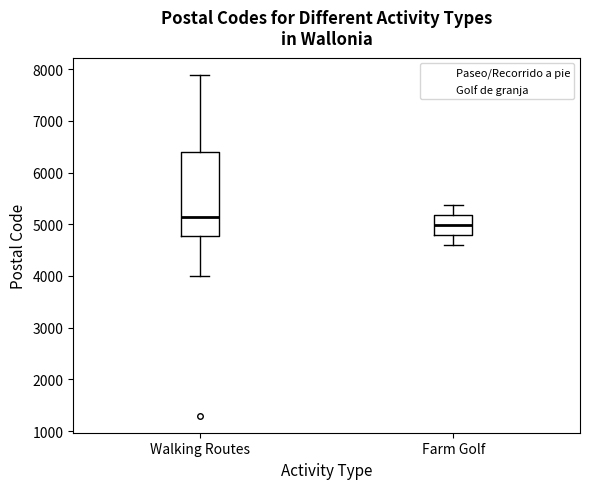

Comparing the boxes themselves (not the whiskers), which one is the tallest?

Walking Routes